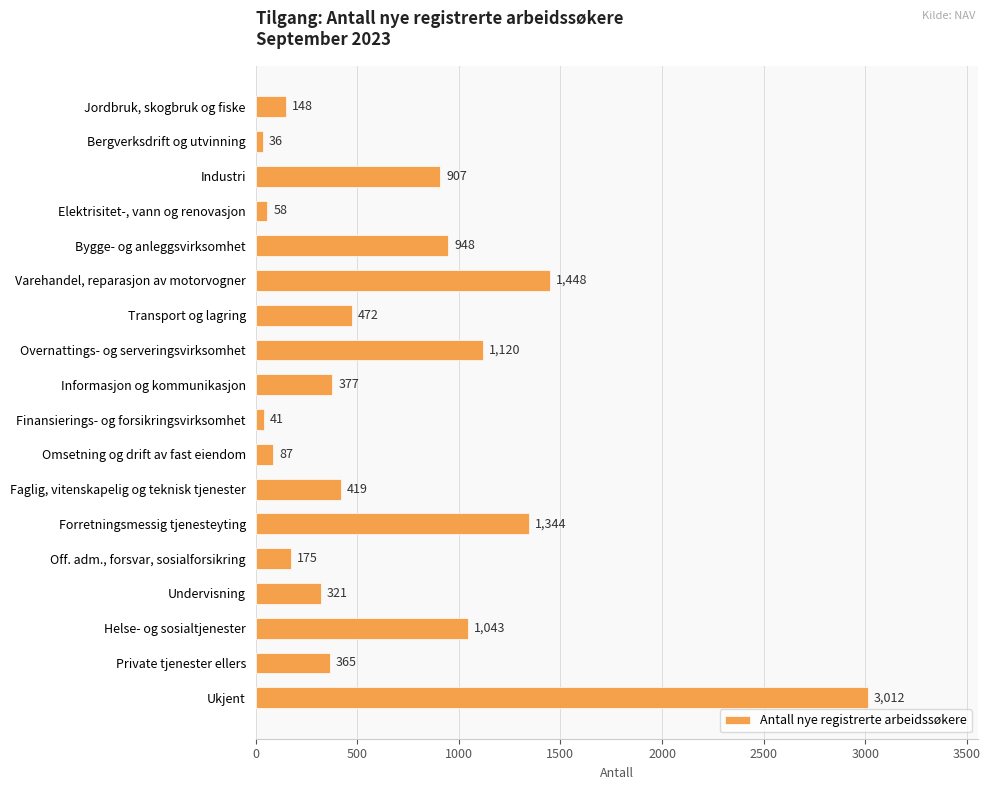

The value at Transport og lagring is 767. True or false?

False